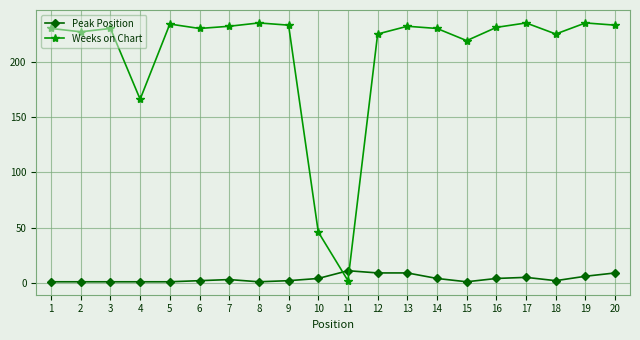

List the series in order of their overall mean, lowest first.

Peak Position, Weeks on Chart